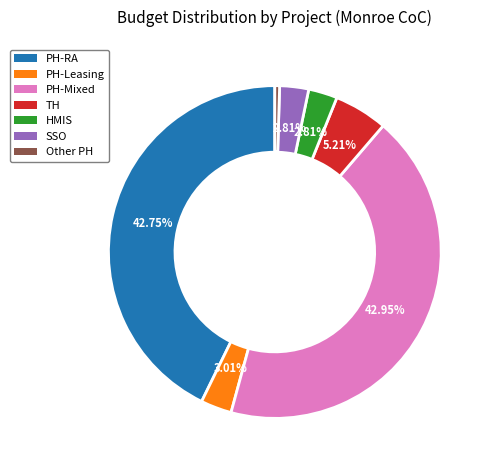

How many segments does this pie chart have?

7